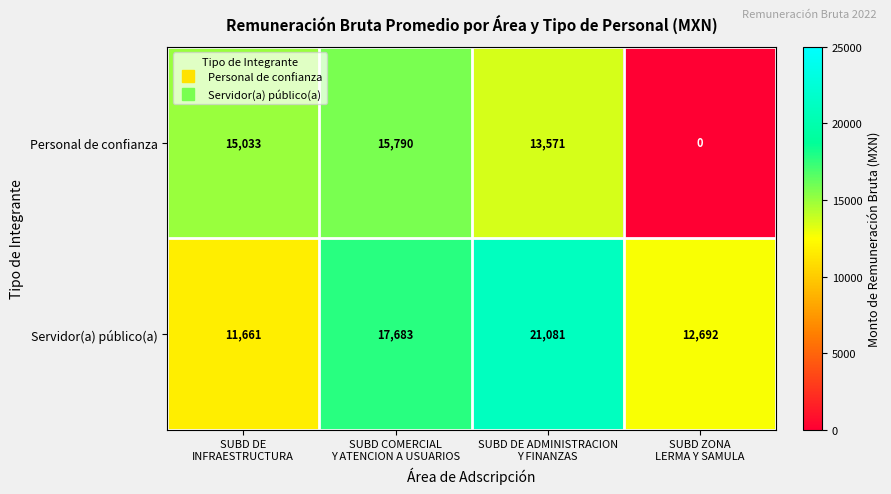

At SUBD COMERCIAL
Y ATENCION A USUARIOS, list the series in order from smallest to largest.

Personal de confianza, Servidor(a) público(a)